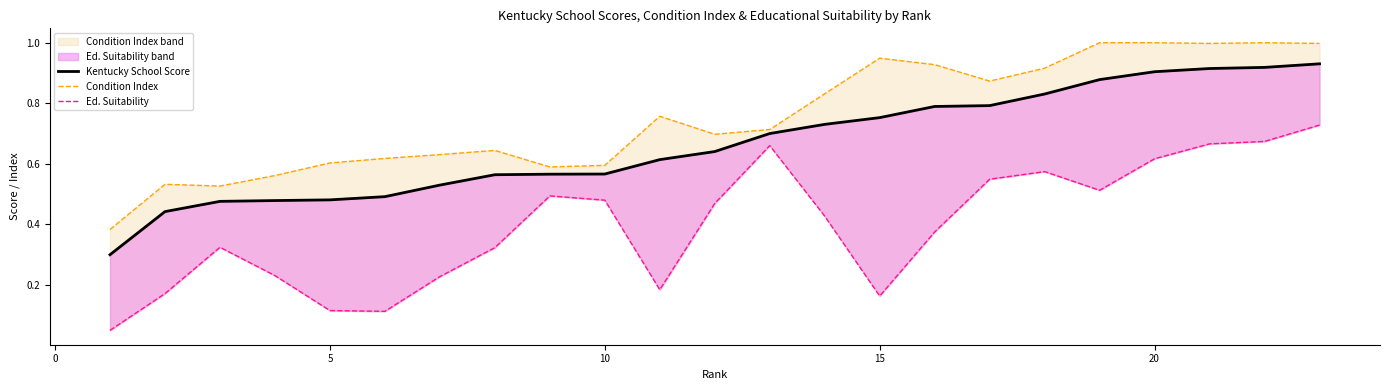

Between 10 and 16, which series saw the biggest shift?

Educational Suitability line